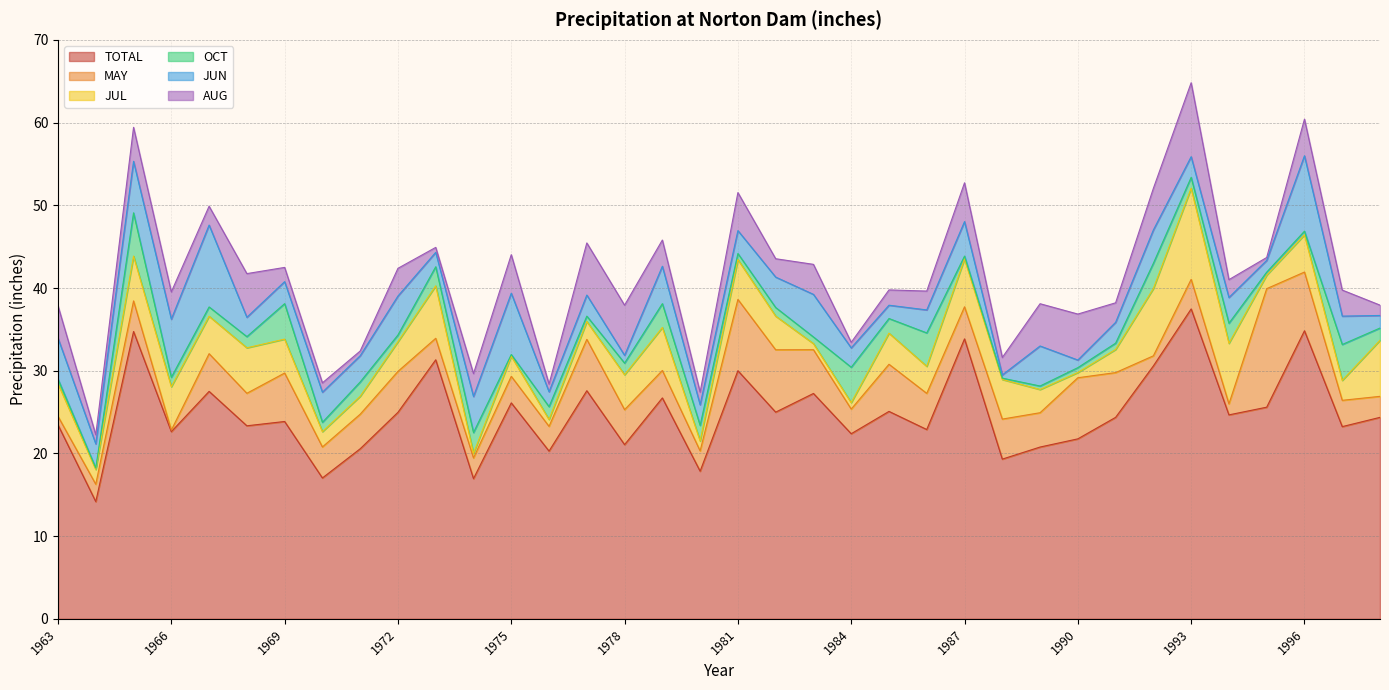

The value of JUL at 1968 is 9.5. True or false?

False